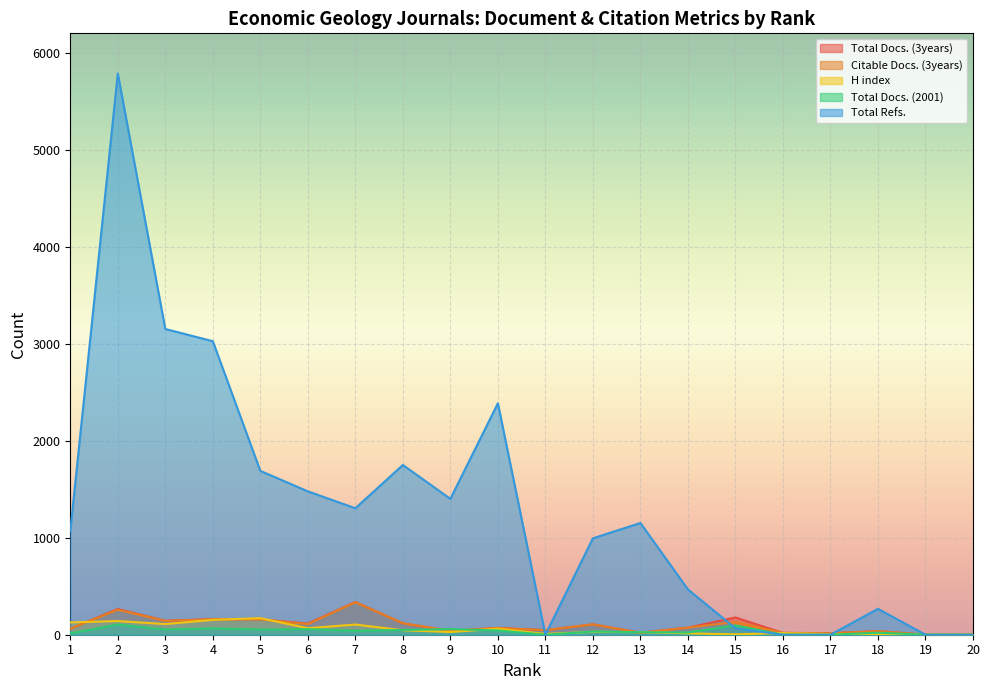

List the series in order of their peak value, lowest first.

Total Docs. (2001), H index, Citable Docs. (3years), Total Docs. (3years), Total Refs.